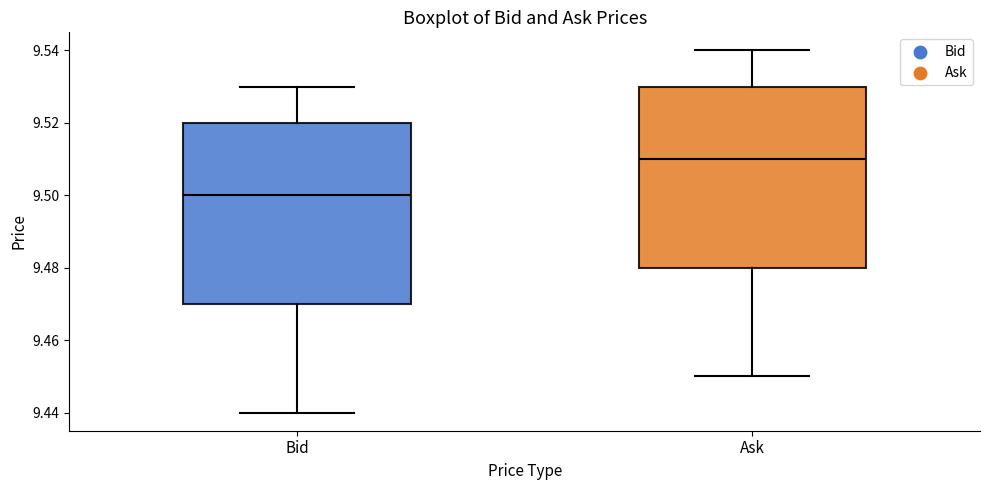

Reading left to right, read every box against the y-axis: the position of its median line, the range the box covers, and the ends of its whiskers. The values are not printed on the chart, so give them approximately, as read against the axis.

Bid: median 9.50, box 9.47 to 9.52, whiskers 9.44 to 9.53
Ask: median 9.51, box 9.48 to 9.53, whiskers 9.45 to 9.54